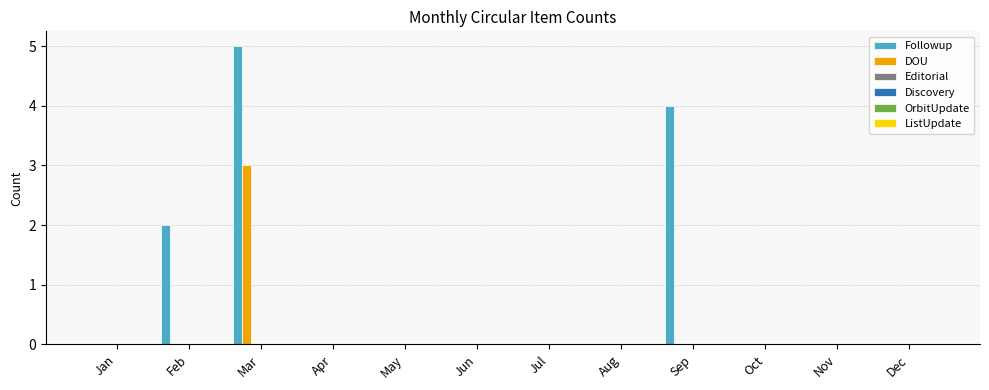

What is the maximum value for DOU?

3